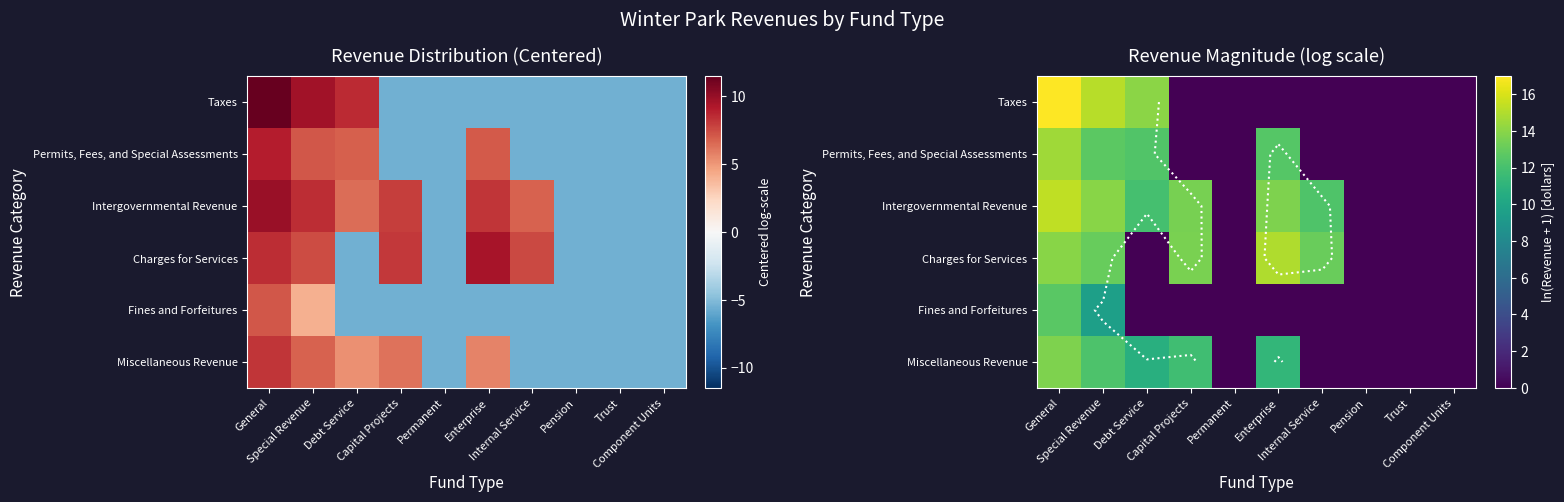

Is it true that Taxes equals 0.0 at Internal Service?

True